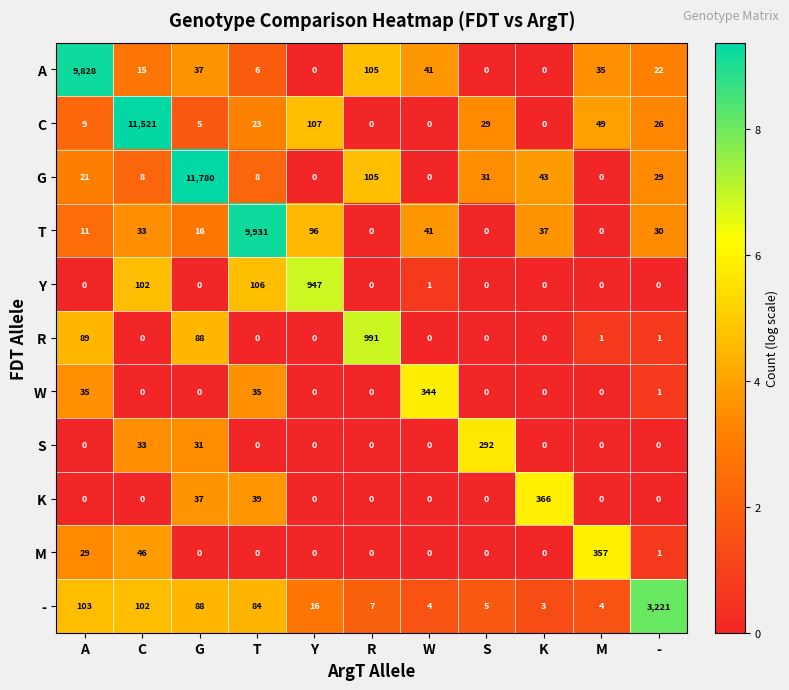

Count the number of data series in this chart.

11